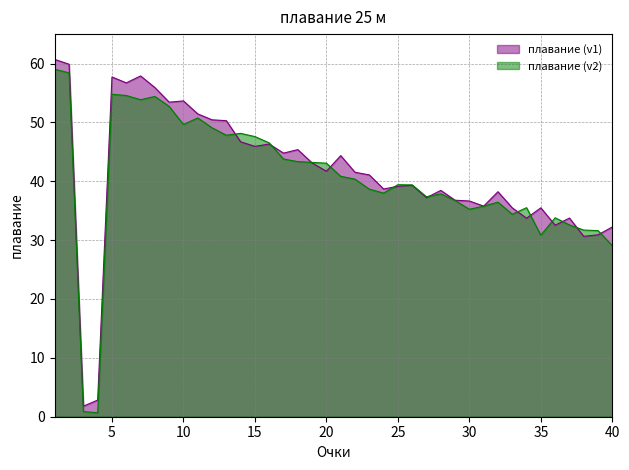

Reading right to left, extract all data points from this chart.

40=29.1	39=31.6	38=31.7	37=32.6	36=33.8	35=30.8	34=35.5	33=34.4	32=36.5	31=35.8	30=35.2	29=36.7	28=37.9	27=37.4	26=39.4	25=39.4	24=38.0	23=38.7	22=40.4	21=40.8	20=43.1	19=43.2	18=43.3	17=43.8	16=46.5	15=47.6	14=48.1	13=47.8	12=49.1	11=50.8	10=49.6	9=52.7	8=54.4	7=53.9	6=54.6	5=54.8	4=0.7	3=0.9	2=58.4	1=59.0